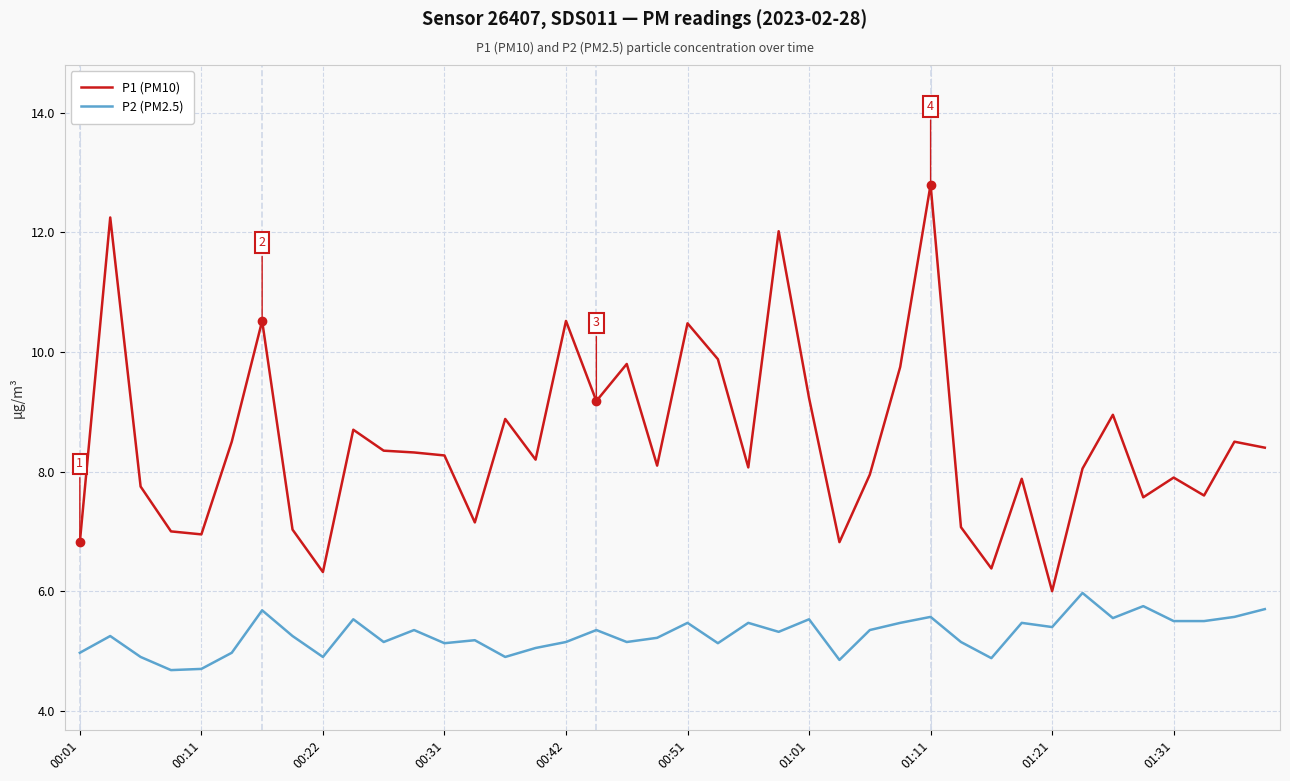

Which series has the largest total across all categories?

P1 (PM10)